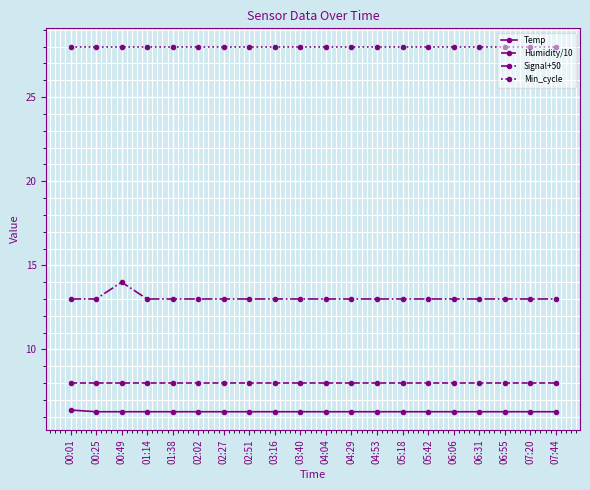

What is the maximum value shown in the chart?

28.0